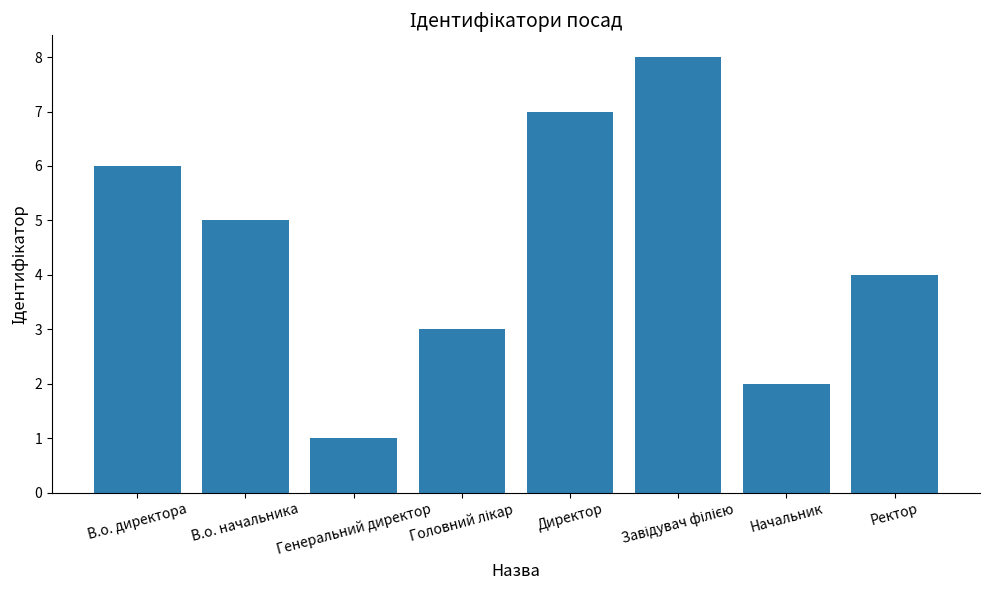

Reading left to right, transcribe all the data shown in this chart.

6	5	1	3	7	8	2	4